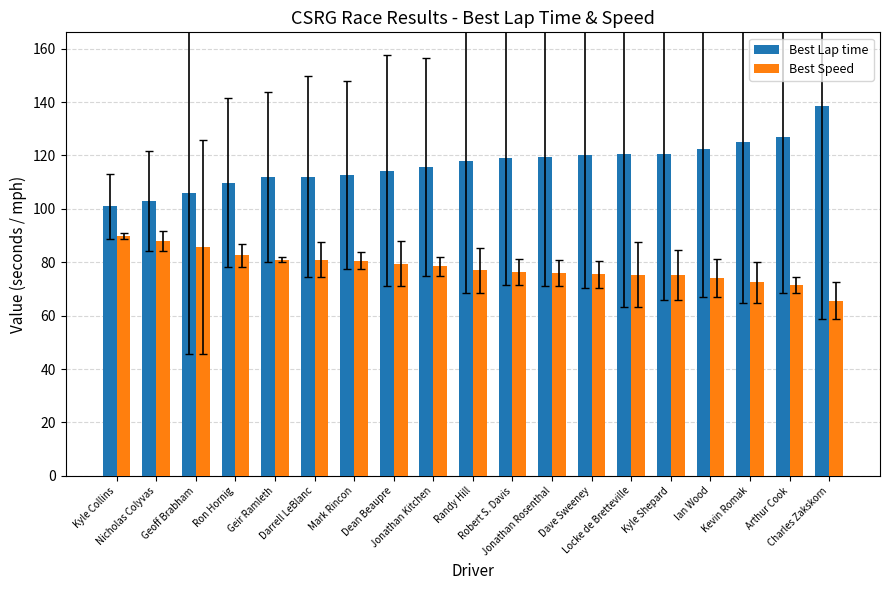

What is the minimum value for Best Speed?

65.5